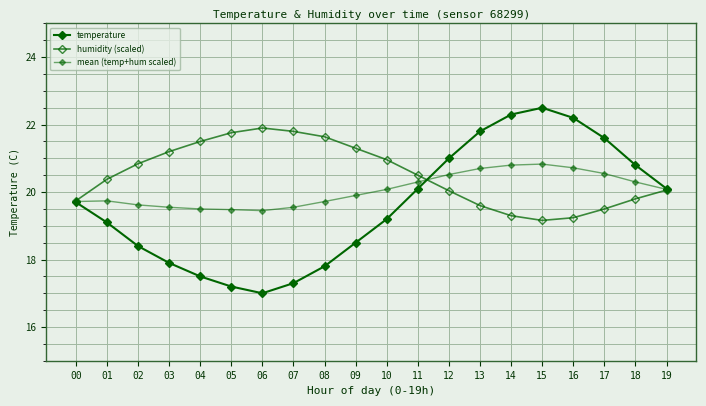

Reading left to right, what are all the values shown in this chart?

temperature: 00=19.7	01=19.1	02=18.4	03=17.9	04=17.5	05=17.2	06=17.0	07=17.3	08=17.8	09=18.5	10=19.2	11=20.1	12=21.0	13=21.8	14=22.3	15=22.5	16=22.2	17=21.6	18=20.8	19=20.1
humidity (scaled): 00=19.7	01=20.4	02=20.8	03=21.2	04=21.5	05=21.8	06=21.9	07=21.8	08=21.6	09=21.3	10=21.0	11=20.5	12=20.0	13=19.6	14=19.3	15=19.2	16=19.2	17=19.5	18=19.8	19=20.1
mean (temp+hum scaled): 00=19.7	01=19.7	02=19.6	03=19.5	04=19.5	05=19.5	06=19.4	07=19.6	08=19.7	09=19.9	10=20.1	11=20.3	12=20.5	13=20.7	14=20.8	15=20.8	16=20.7	17=20.6	18=20.3	19=20.1